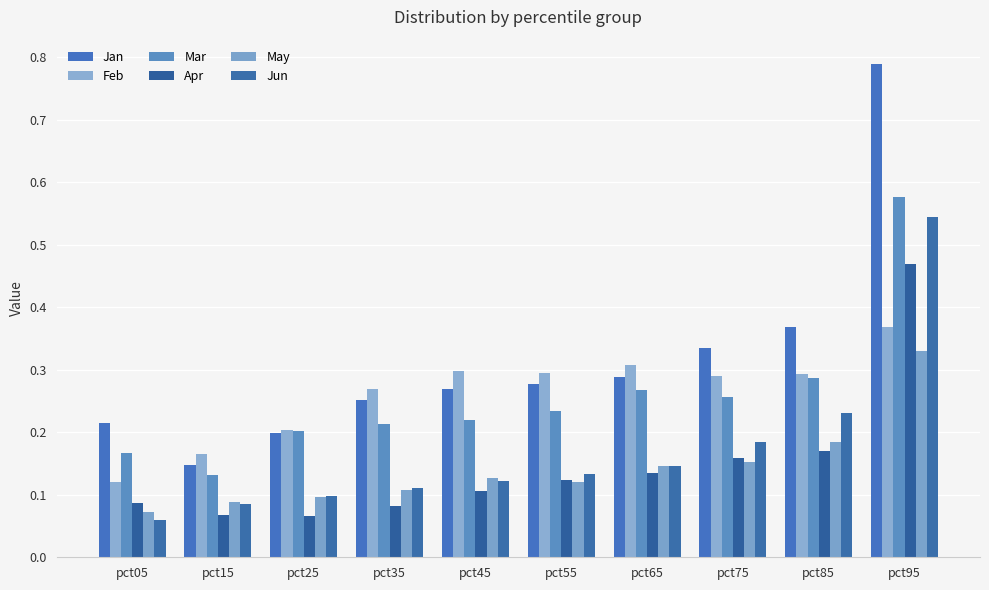

What are all the series names shown in the legend?

Jan, Feb, Mar, Apr, May, Jun